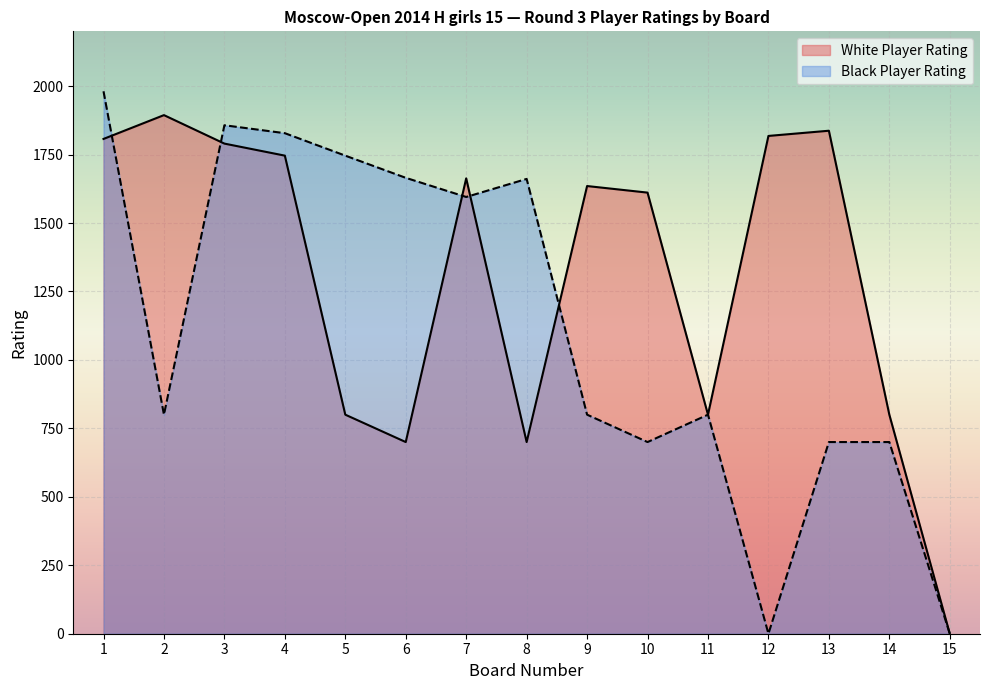

What is the difference between the second highest and second lowest values in the Black Player Rating series?

1857